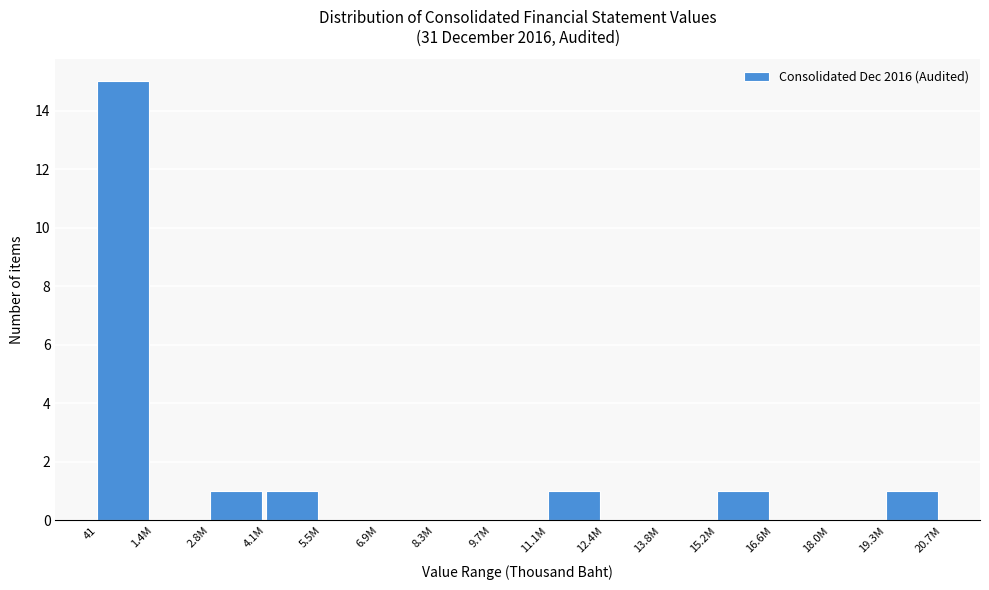

Reading left to right, what are all the values shown in this chart?

41=15	1.4M=0	2.8M=1	4.1M=1	5.5M=0	6.9M=0	8.3M=0	9.7M=0	11.1M=1	12.4M=0	13.8M=0	15.2M=1	16.6M=0	18.0M=0	19.3M=1